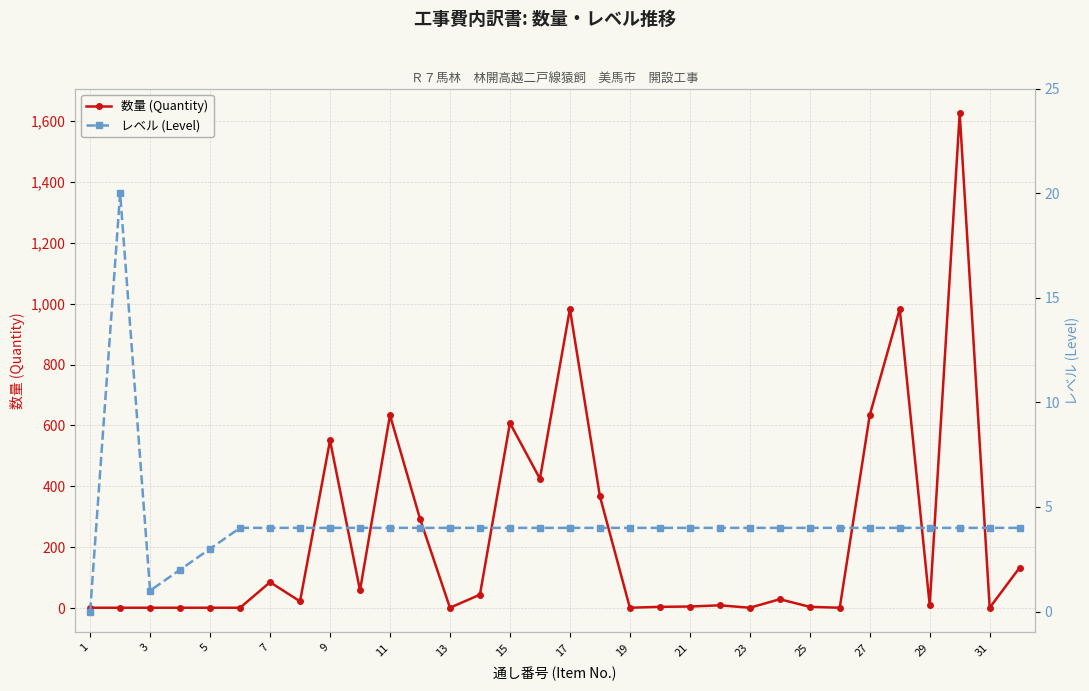

At how many categories does at least one series exceed 1474?

1